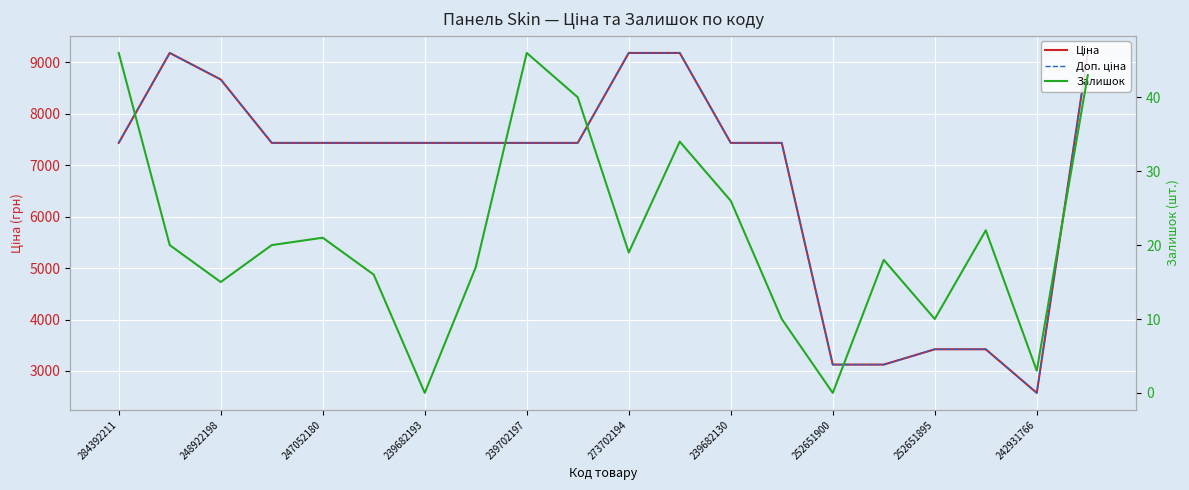

List the series in order of their peak value, highest first.

Ціна, Доп. ціна, Залишок